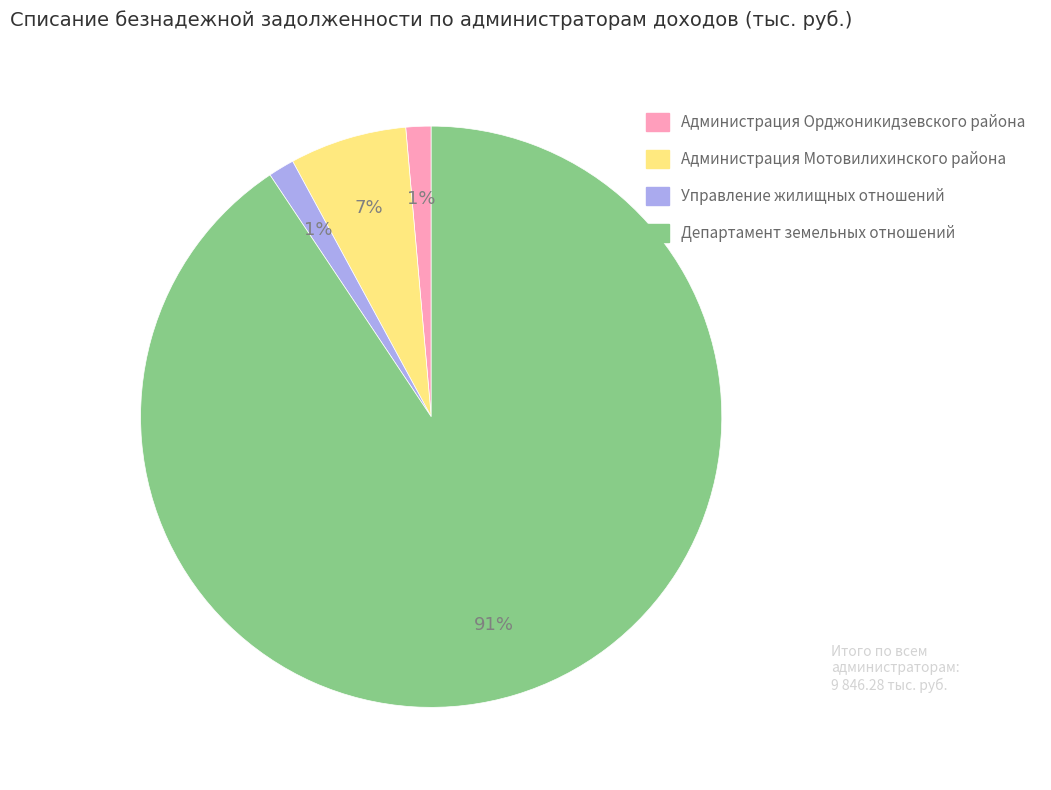

Which category has the biggest portion of the pie?

Департамент земельных отношений